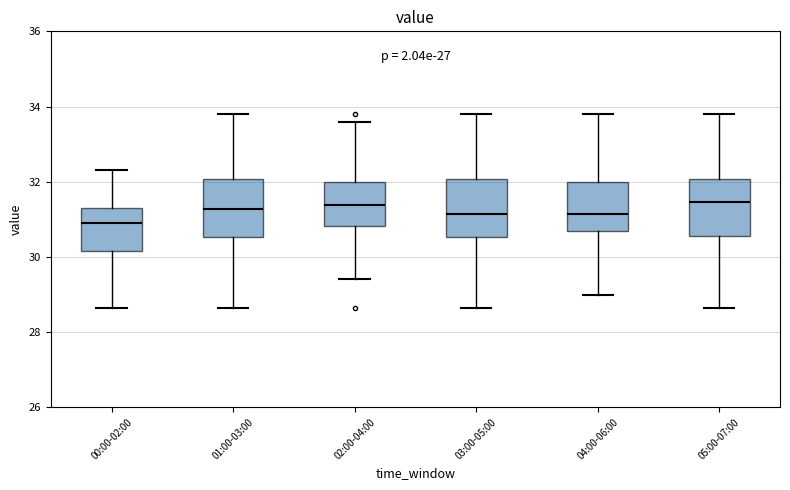

Where does the upper whisker of the box for 00:00-02:00 end on the y-axis? The values are not printed on the chart, so give them approximately, as read against the axis.

32.4